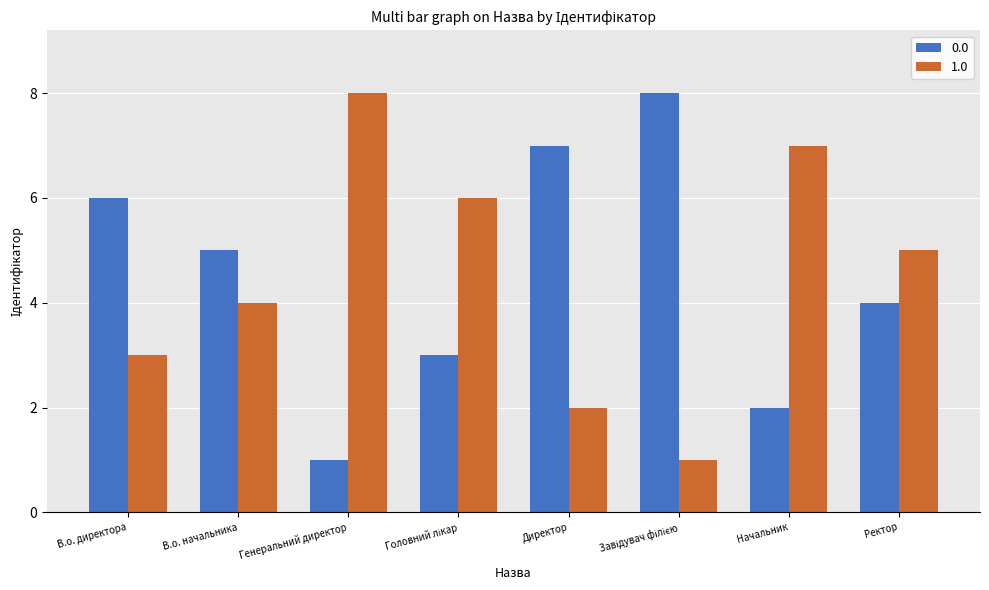

What is the difference between the maximum and minimum values in the 0.0 series?

7